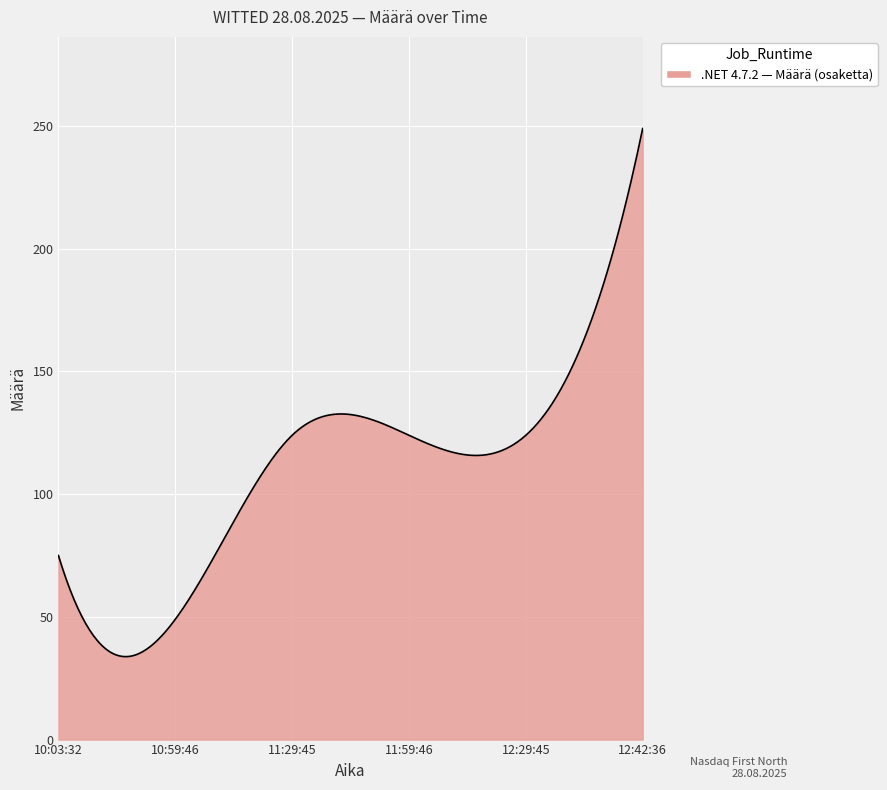

What is the greatest value displayed?

249.0